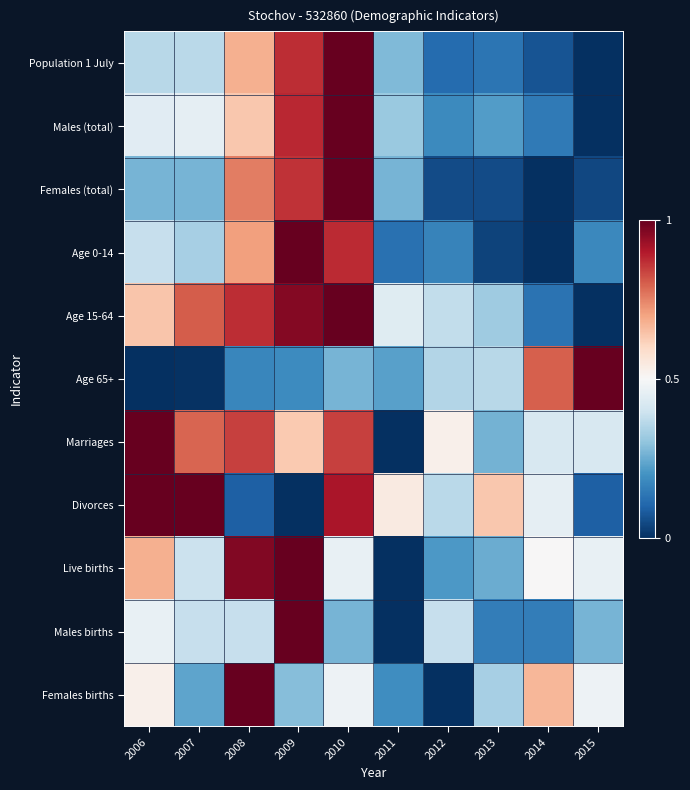

At how many categories does at least one series exceed 0?

10